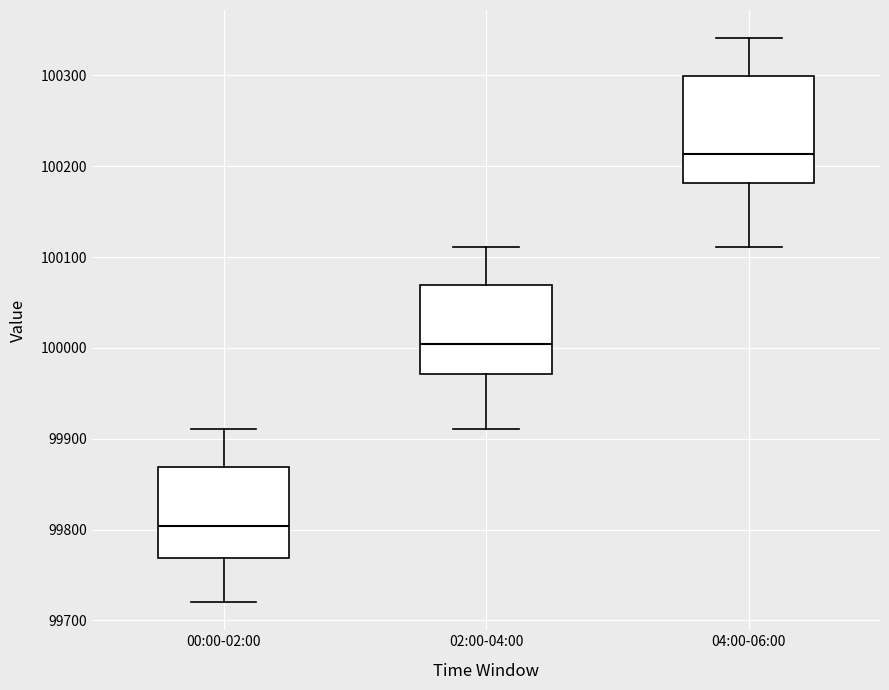

Reading left to right, transcribe this box plot: for each box, give where its median line is, the range the box spans, and where its two whiskers end, as read against the y-axis. The values are not printed on the chart, so give them approximately, as read against the axis.

00:00-02:00: median 99800, box 99770 to 99870, whiskers 99720 to 99910
02:00-04:00: median 100000, box 99970 to 100070, whiskers 99910 to 100110
04:00-06:00: median 100210, box 100180 to 100300, whiskers 100110 to 100340